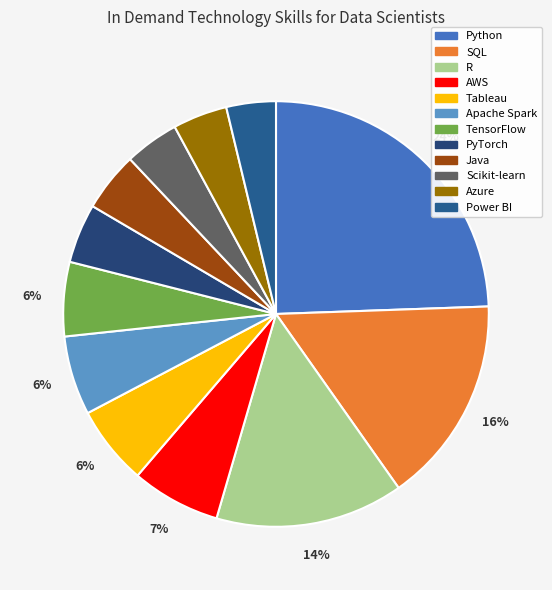

True or false: R accounts for 14% of the total.

True